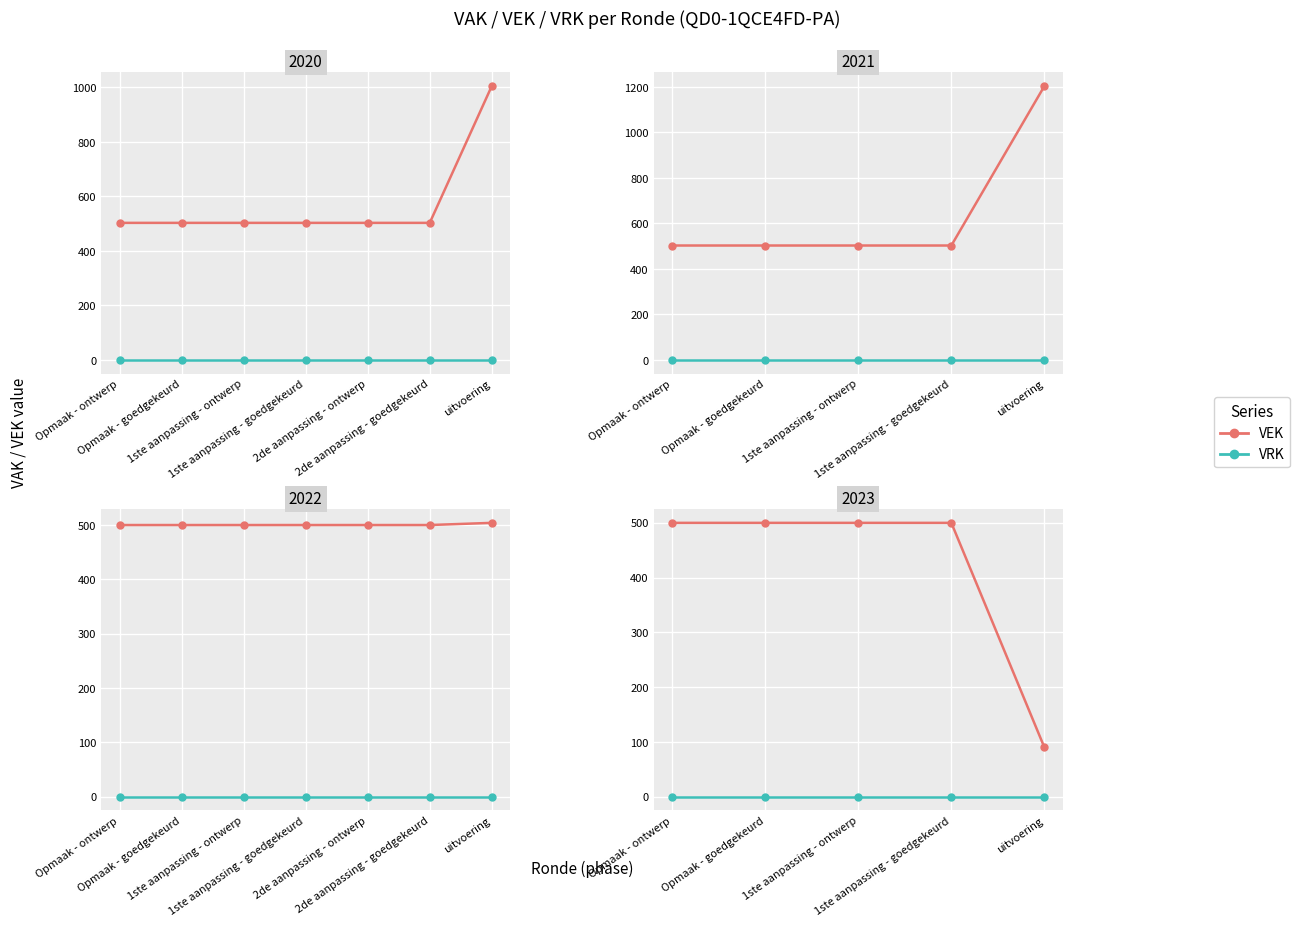

At which label is VRK closest to 0?

Opmaak - ontwerp